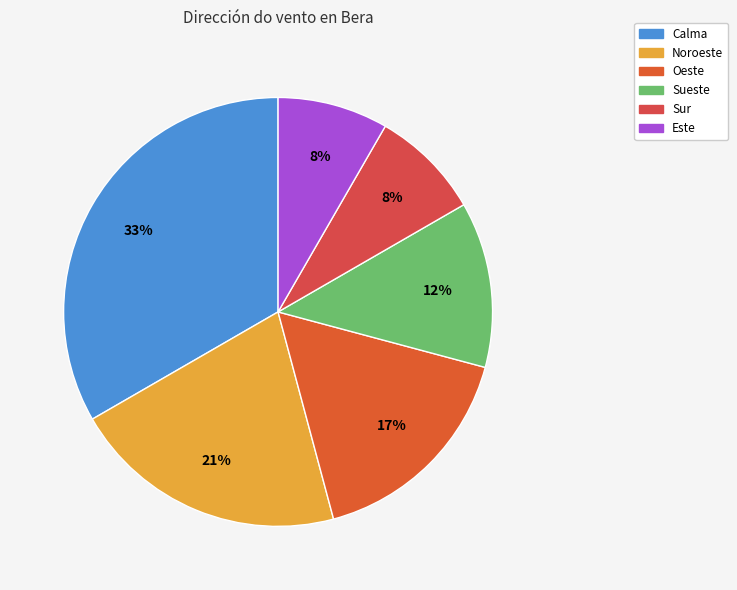

To the nearest percent, what portion does Noroeste represent?

21%